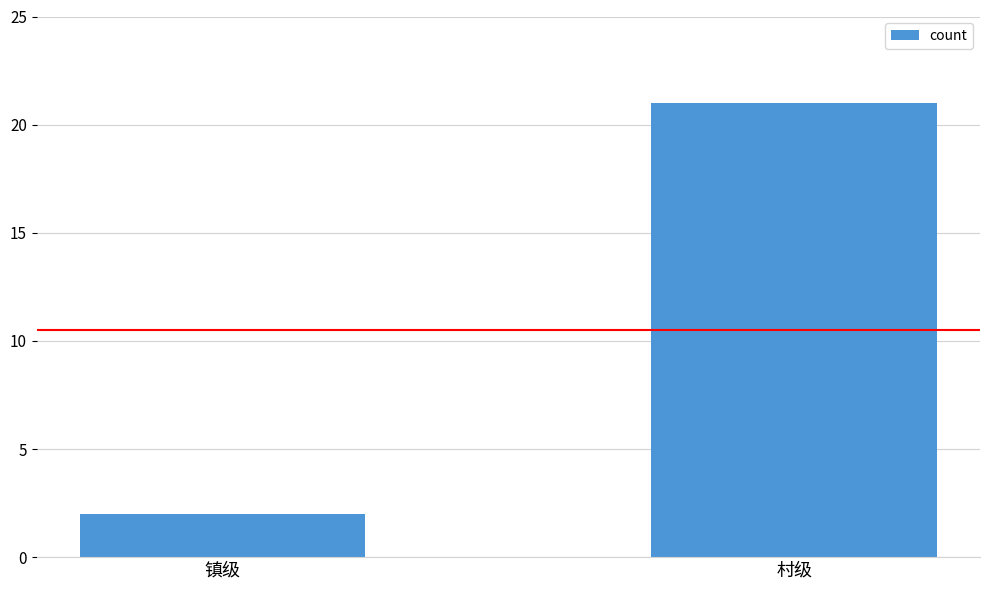

What is the label of the 2nd bar from the right?

镇级